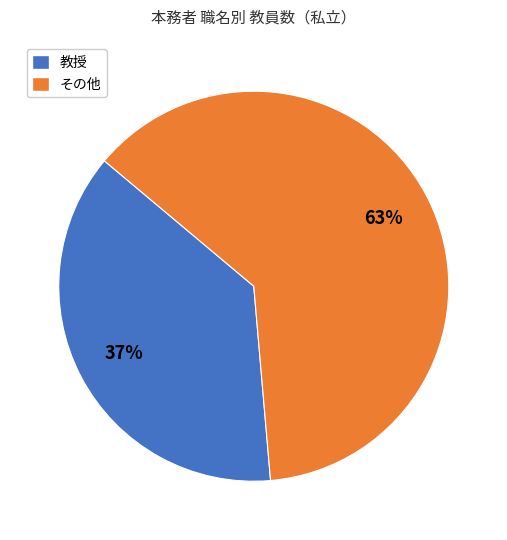

To the nearest percent, what is the average slice percentage?

50%